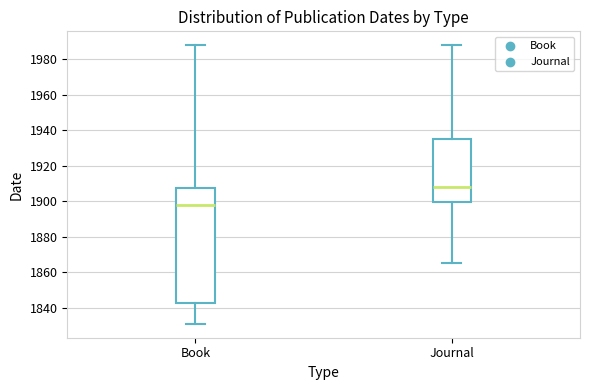

Reading left to right, read every box against the y-axis: the position of its median line, the range the box covers, and the ends of its whiskers. The values are not printed on the chart, so give them approximately, as read against the axis.

Book: median 1898, box 1844 to 1908, whiskers 1832 to 1988
Journal: median 1908, box 1900 to 1936, whiskers 1866 to 1988